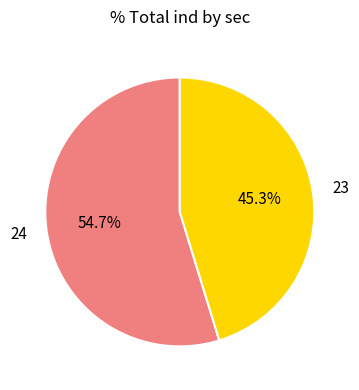

Which slice is the largest?

24